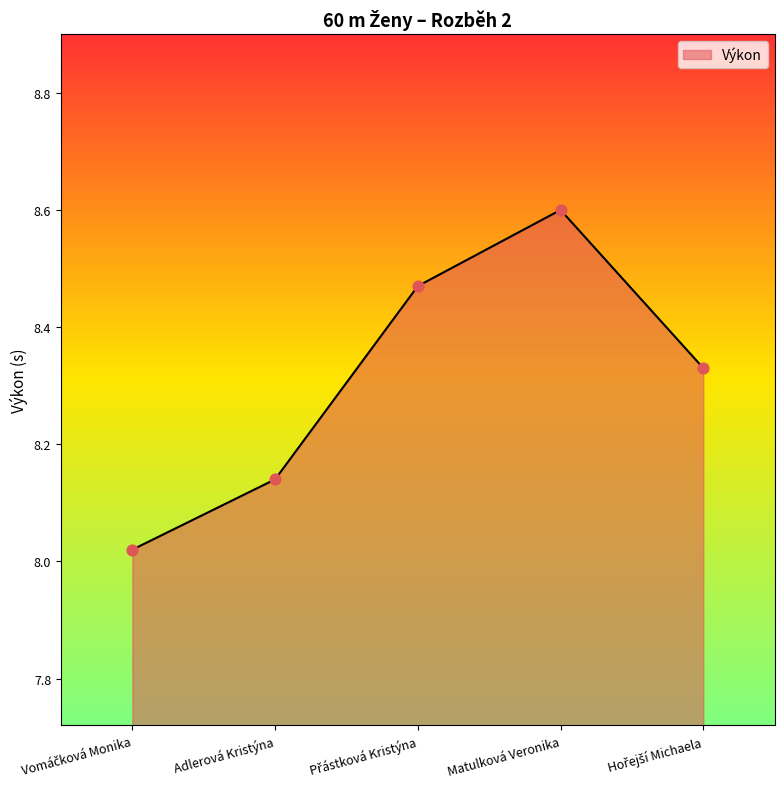

The chart shows a value of 8.6 at Matulková Veronika. True or false?

True